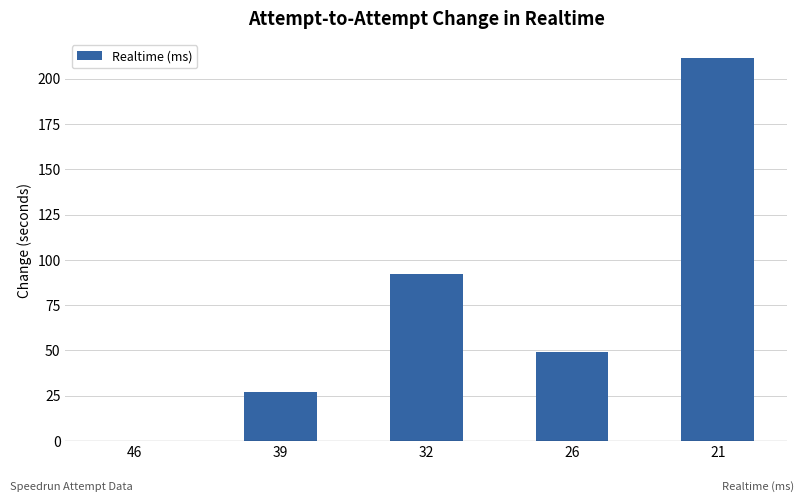

How many data points does each series have?

5